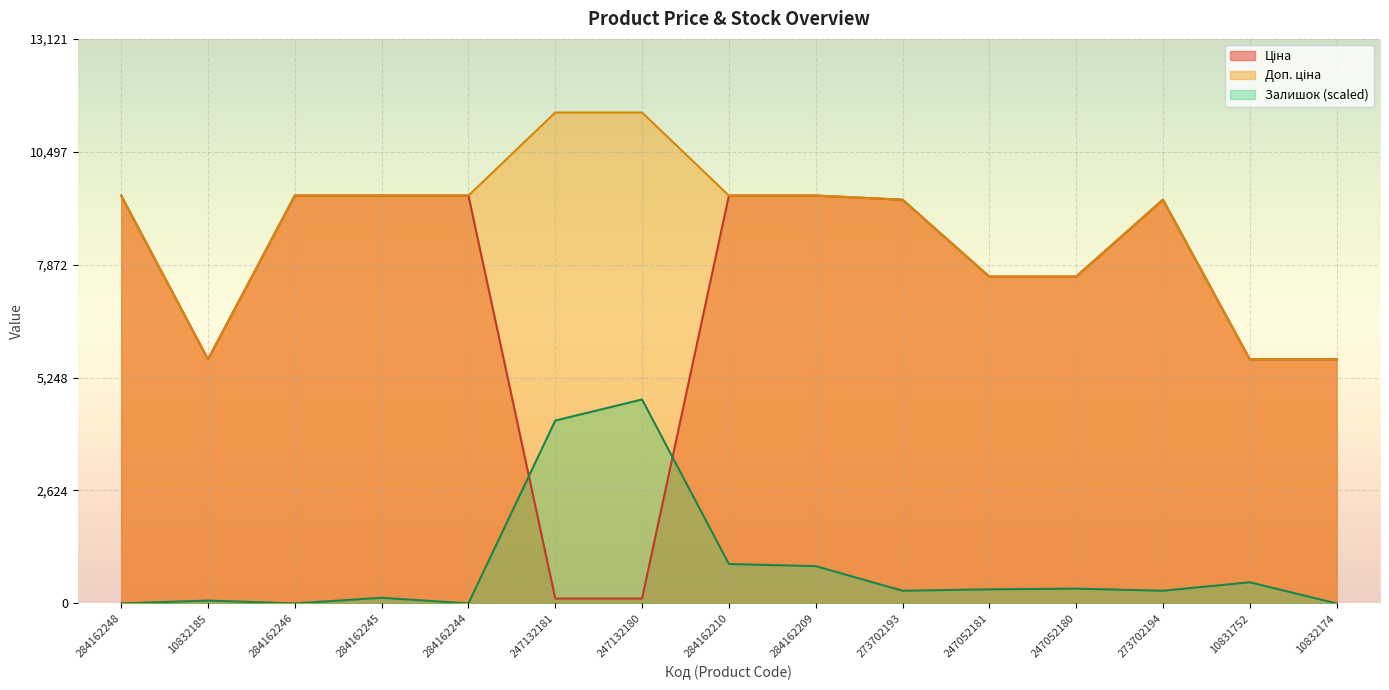

Where does the Доп. ціна series first go above 9480?

284162248